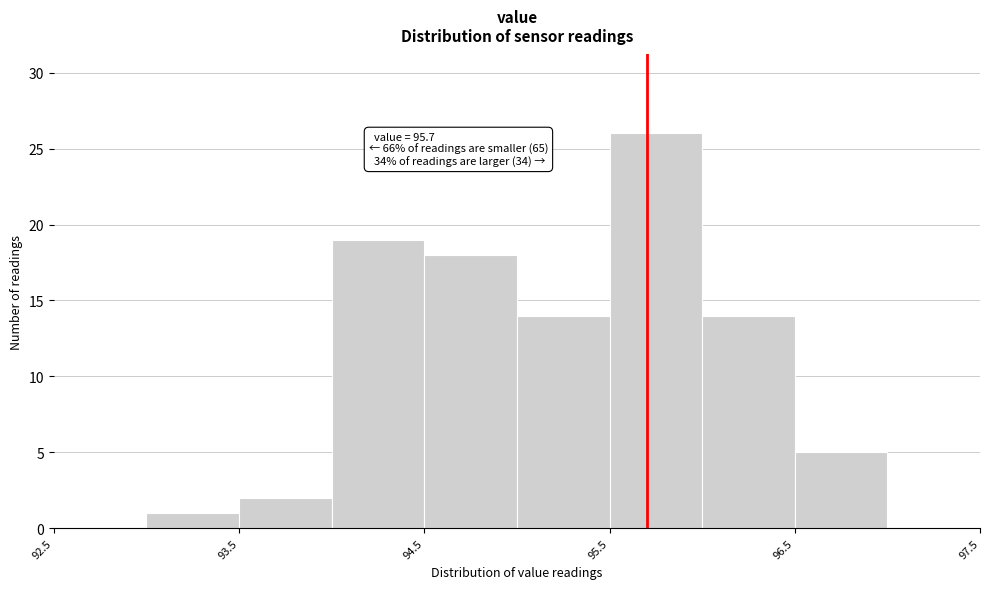

Over which range of the x-axis is the bar tallest?

95.5 to 96.0